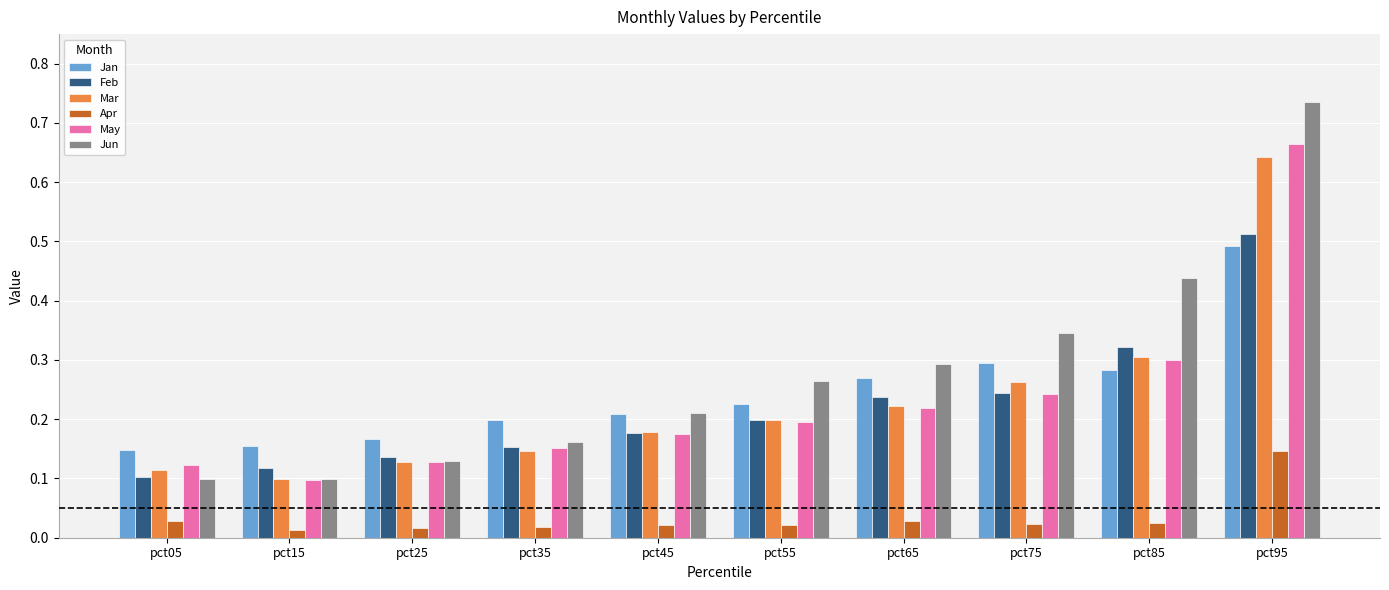

Is the value of Feb at pct15 greater than the value of Jan at pct15?

No